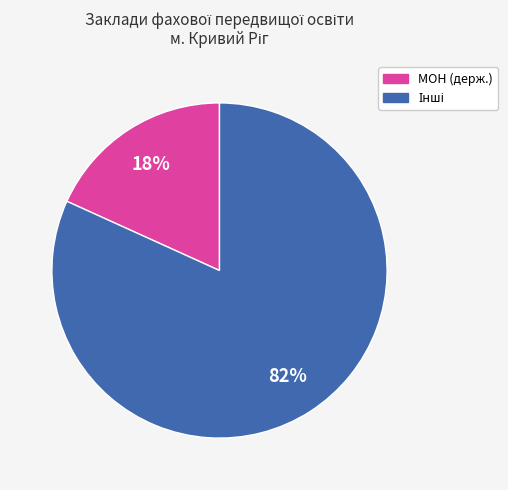

To the nearest percent, what is the average slice percentage?

50%